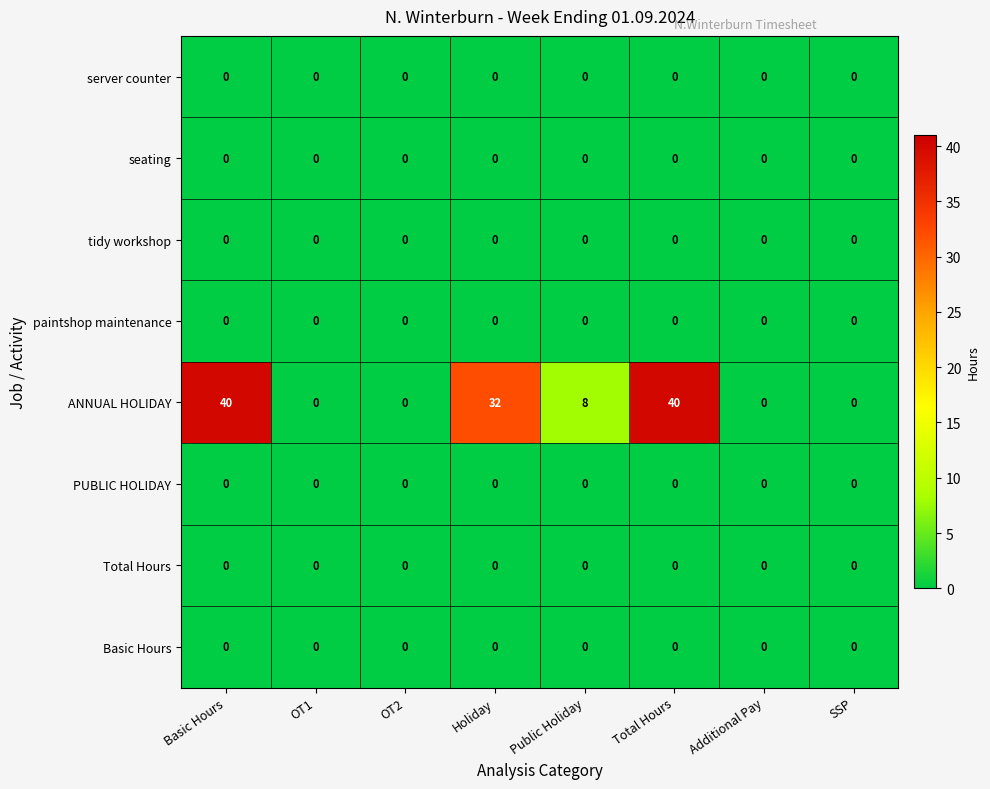

Which series has the largest total across all categories?

ANNUAL HOLIDAY